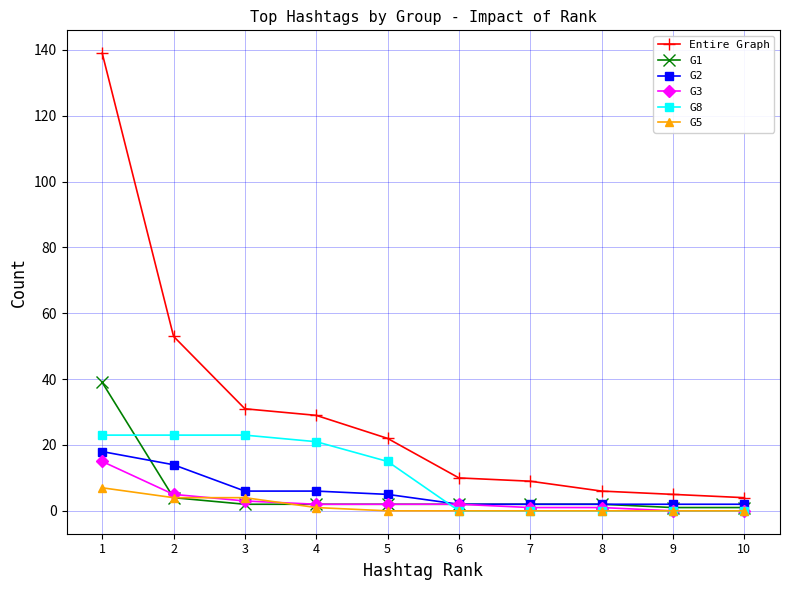

How many data points in Entire Graph are less than 22?

5